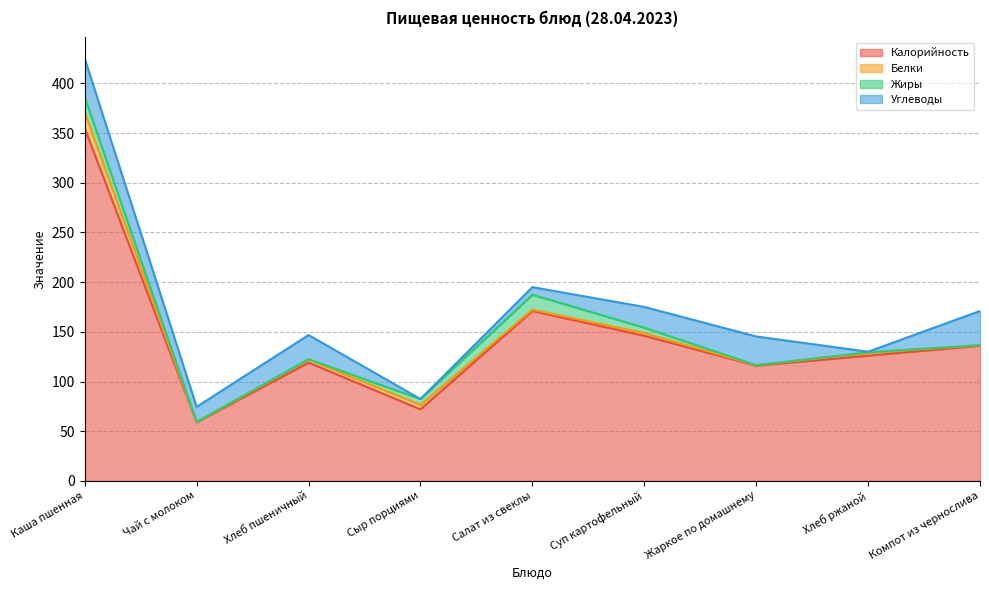

How many lines are shown in the chart?

4